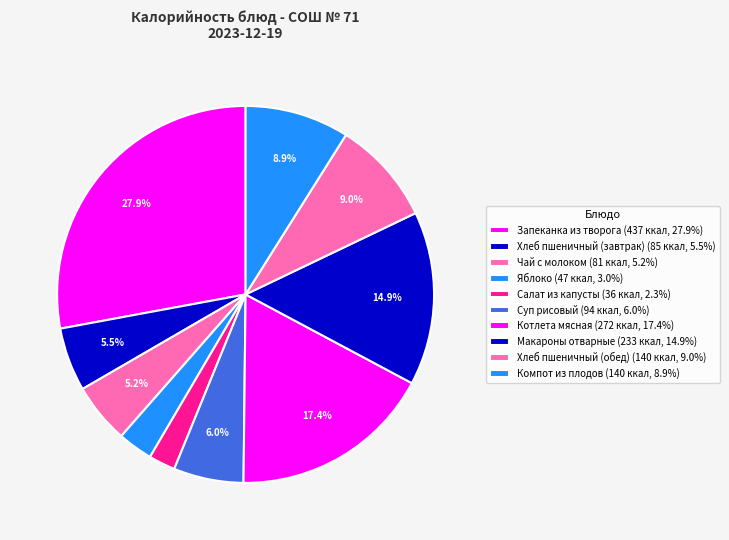

To the nearest percent, what portion does Макароны отварные represent?

15%